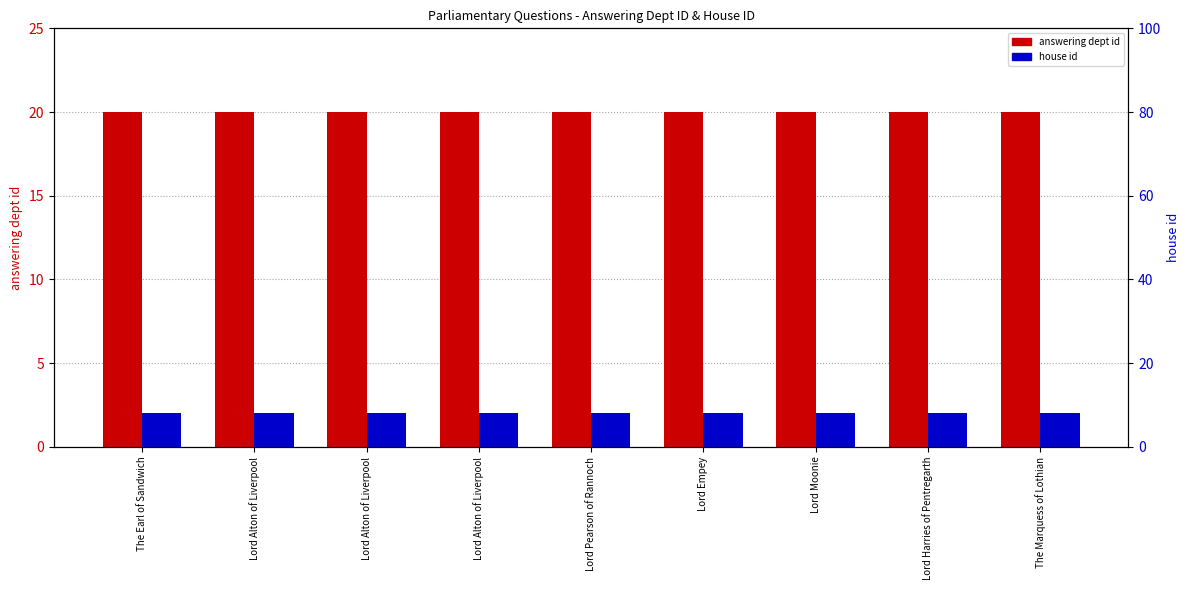

Is it true that answering dept id equals 14 at Lord Harries of Pentregarth?

False